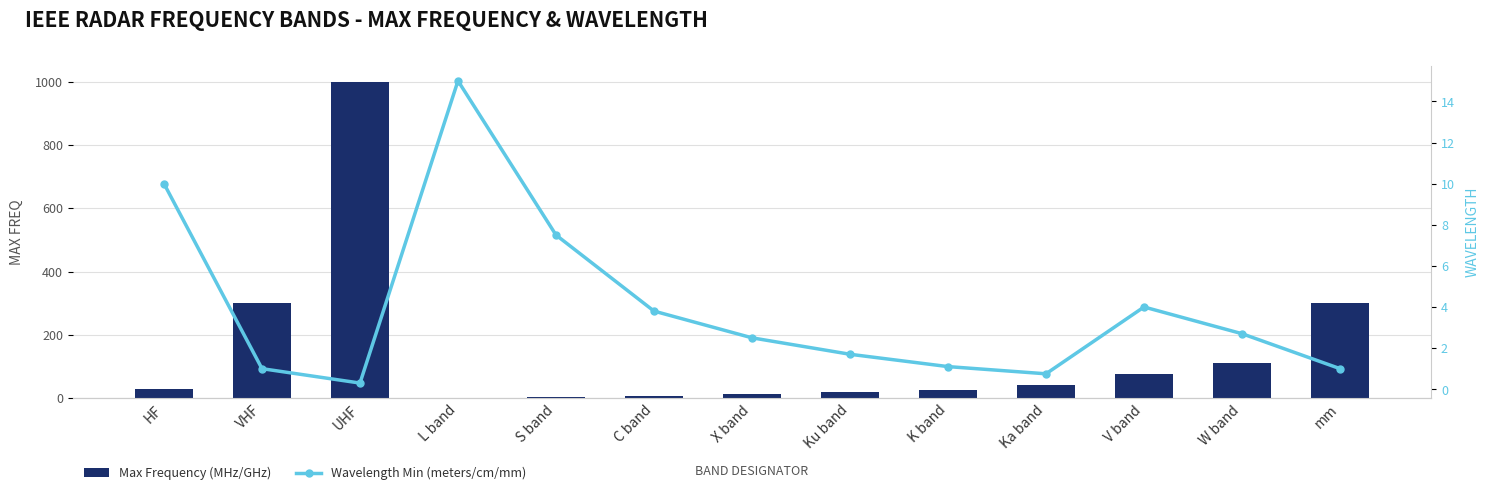

How many groups of bars are there?

13